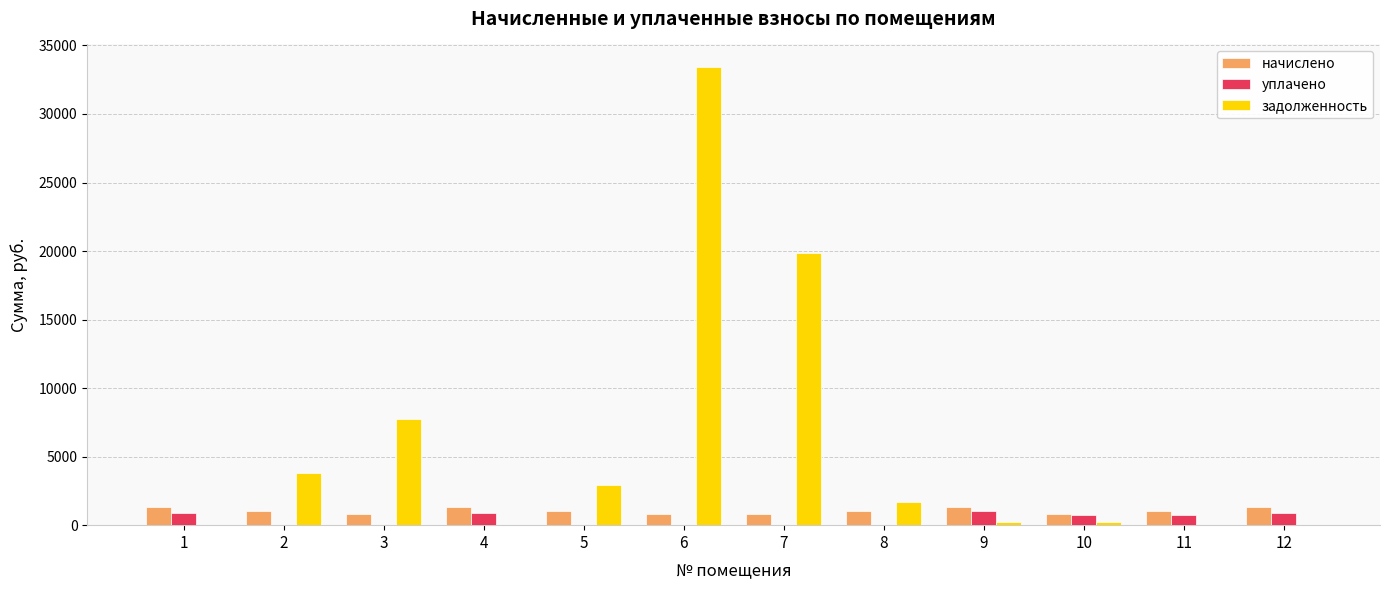

What are all the series names shown in the legend?

начислено, уплачено, задолженность